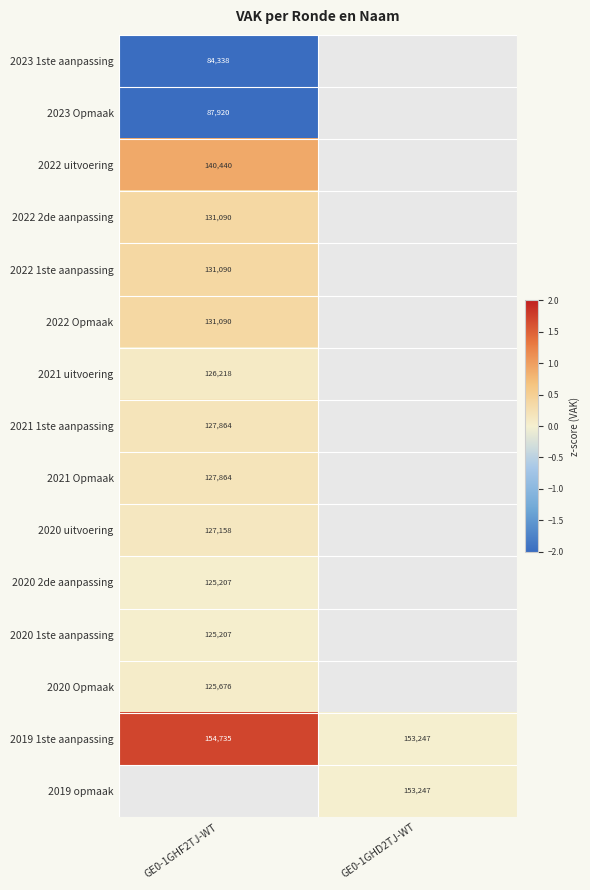

Is the value of 2022 1ste aanpassing at GE0-1GHF2TJ-WT greater than the value of 2022 uitvoering at GE0-1GHF2TJ-WT?

No